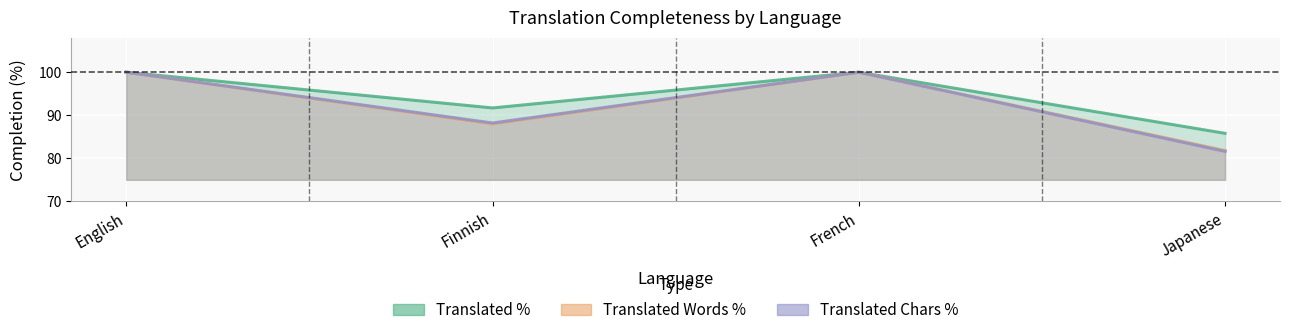

True or false: Translated Percent has a value of 45.3 at English.

False